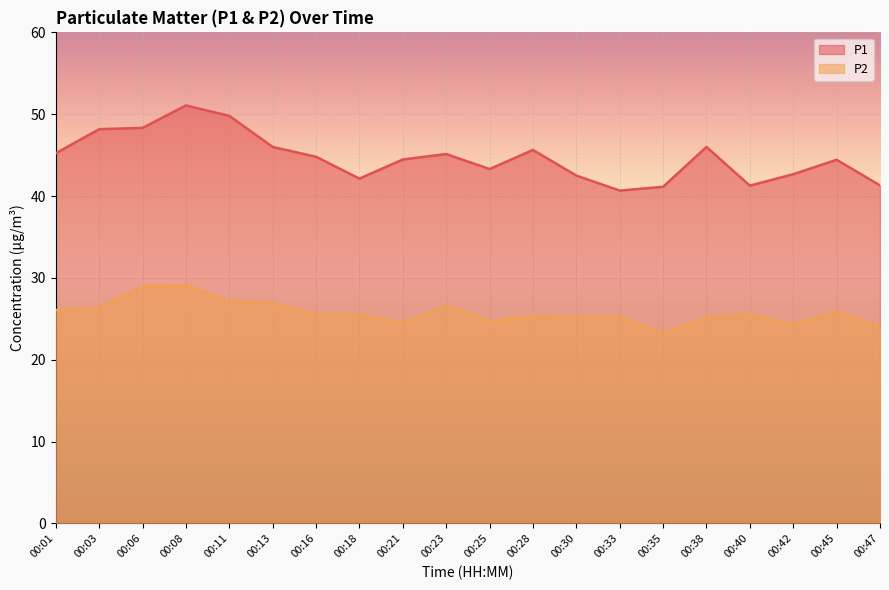

What are all the series names shown in the legend?

P1, P2